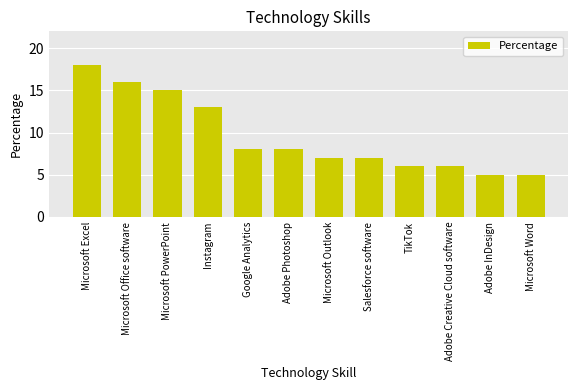

Are the bars horizontal?

No